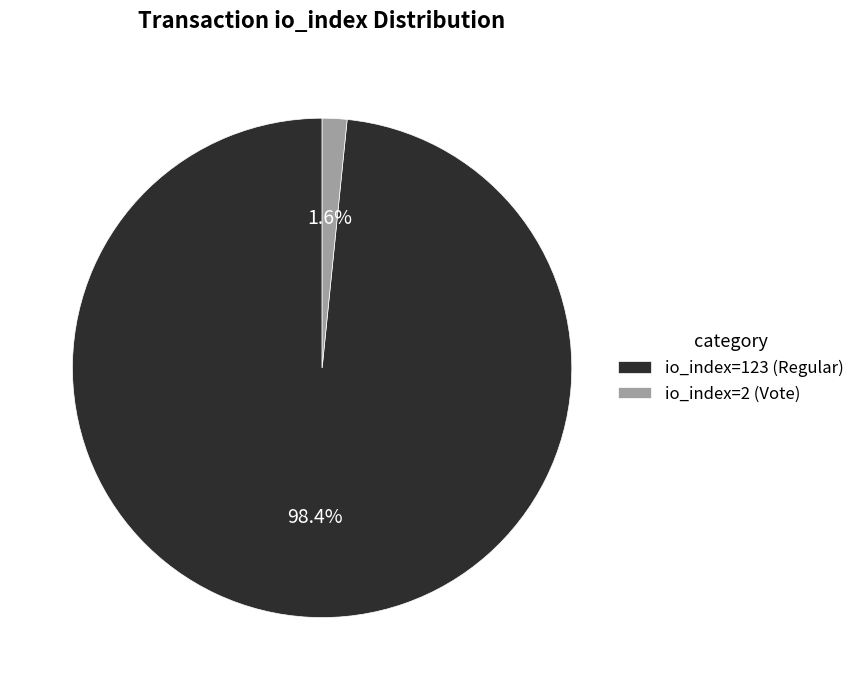

Combined, what portion of the pie is io_index=2 (Vote) and io_index=123 (Regular)?

100.0%